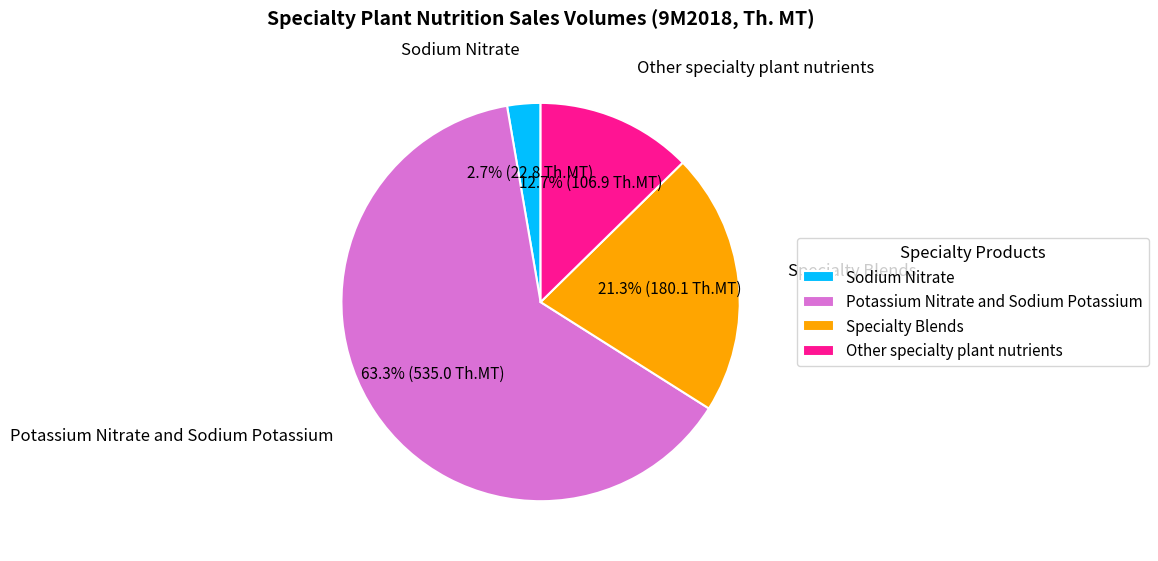

What percentage is the Other specialty plant nutrients slice, to the nearest percent?

13%